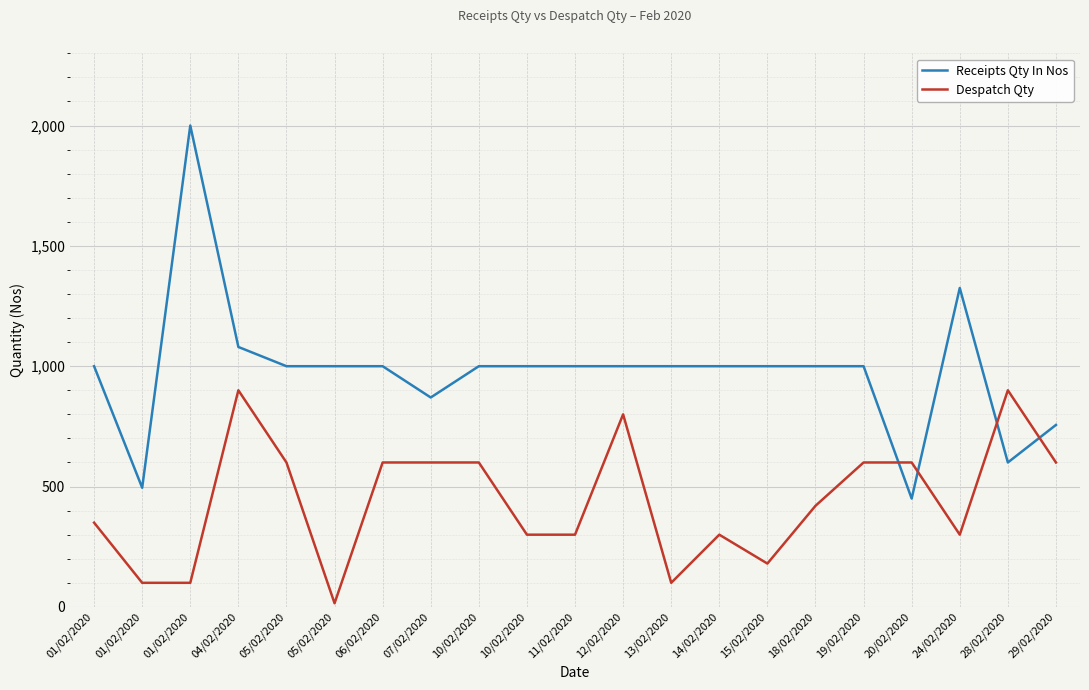

Read the Despatch Qty value at 01/02/2020, to the nearest 10.

100